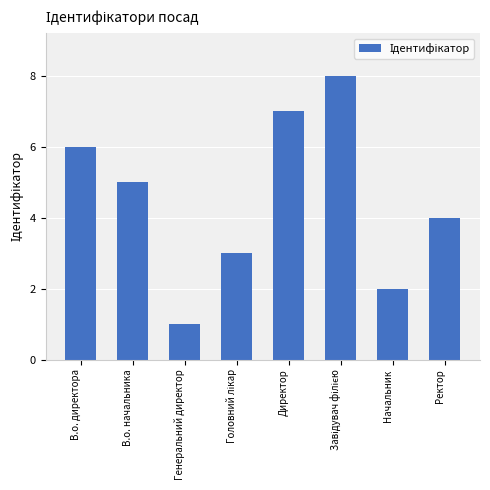

The chart shows a value of 5 at В.о. начальника. True or false?

True